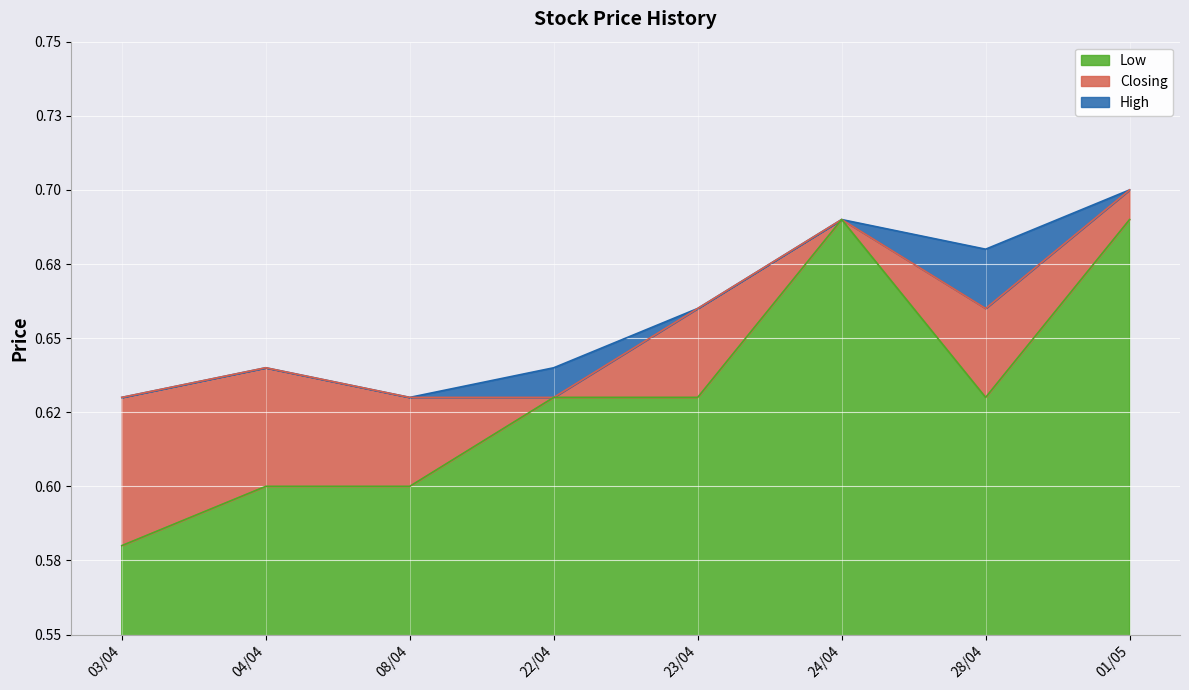

Reading left to right, what are all the values shown in this chart?

High: 0.6	0.6	0.6	0.6	0.7	0.7	0.7	0.7
Closing: 0.6	0.6	0.6	0.6	0.7	0.7	0.7	0.7
Low: 0.6	0.6	0.6	0.6	0.6	0.7	0.6	0.7